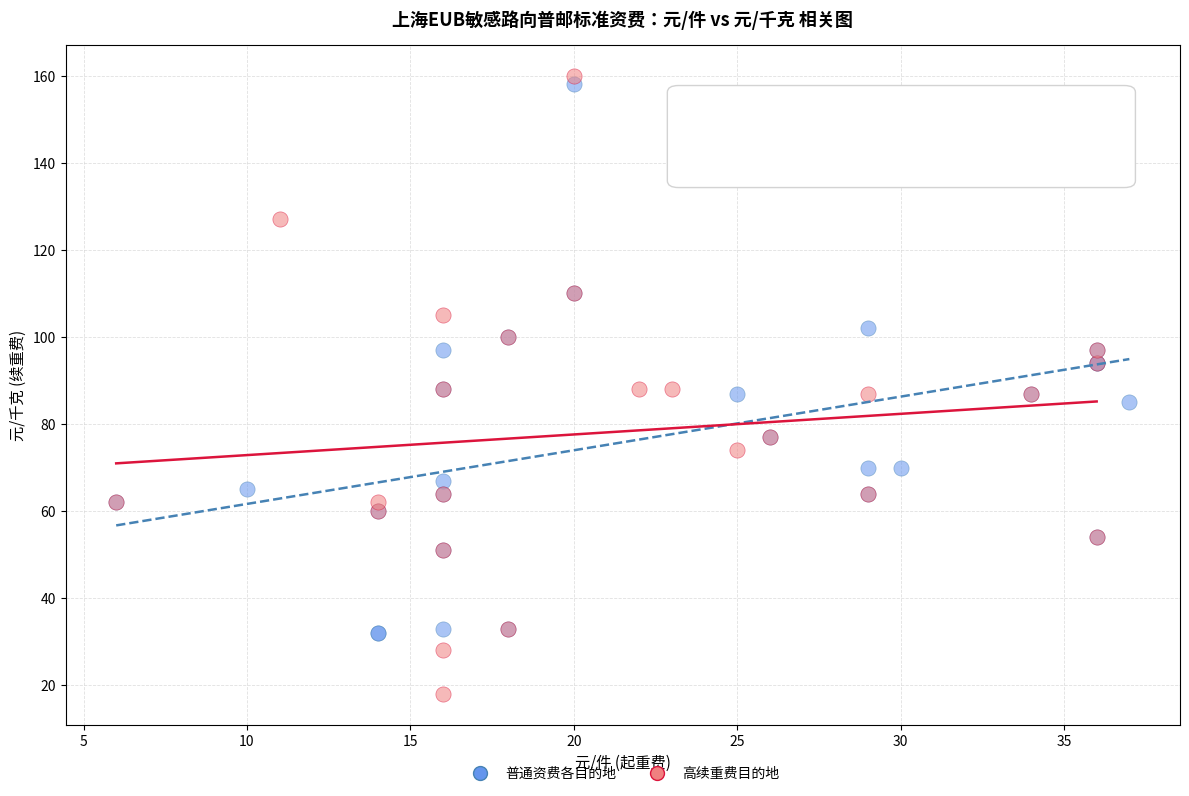

Which series has the largest Y range (max minus min)?

高续重费目的地